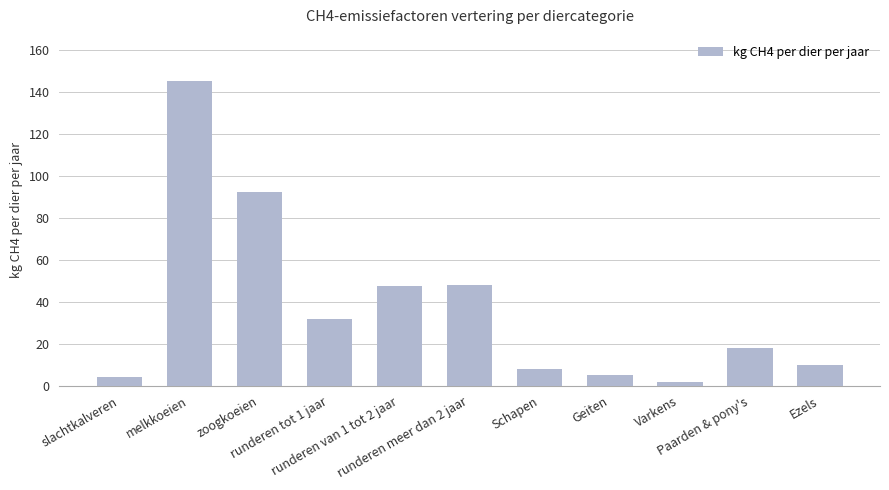

At which label does the data first exceed 18?

melkkoeien